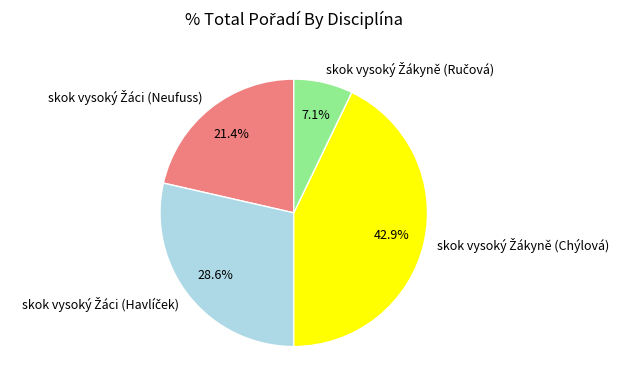

Is there any slice that represents more than half of the pie?

No